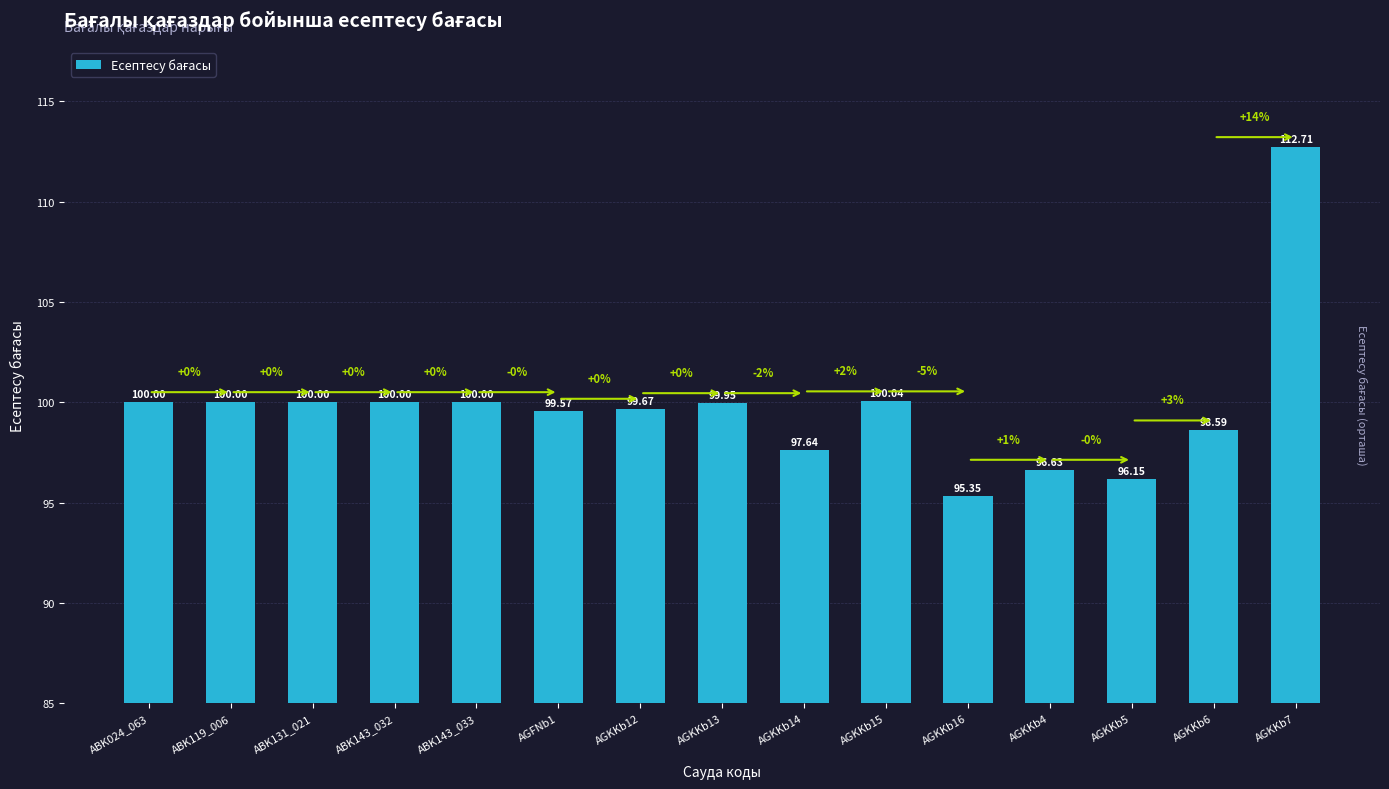

Which label corresponds to the smallest value in the chart?

AGKKb16